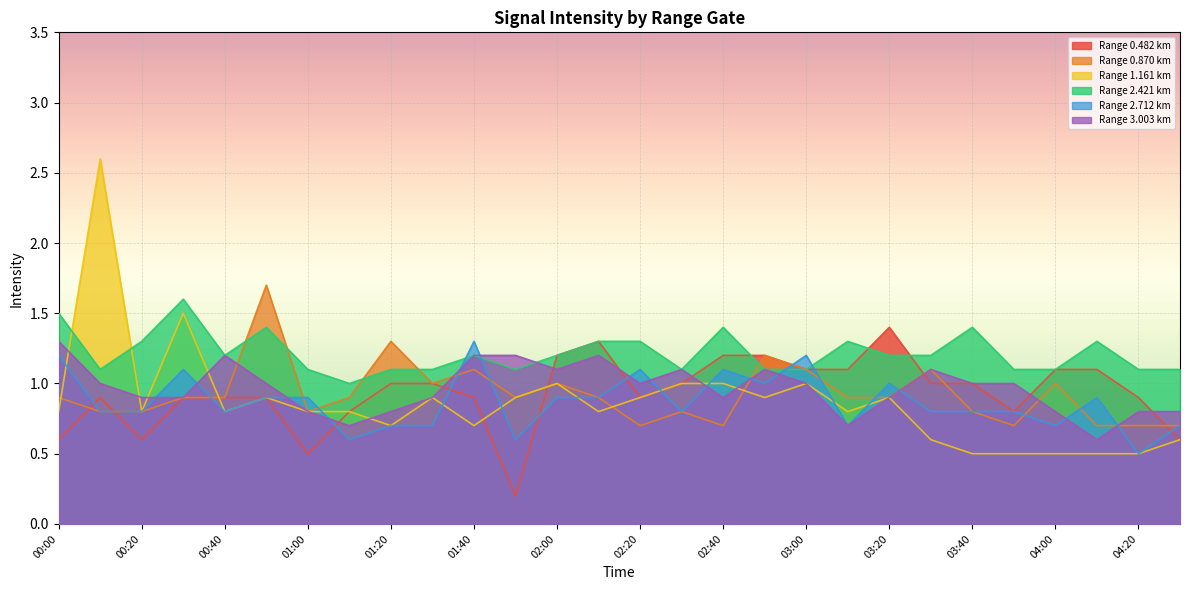

What is the approximate value of Range 2.421 km at 00:40?

1.2